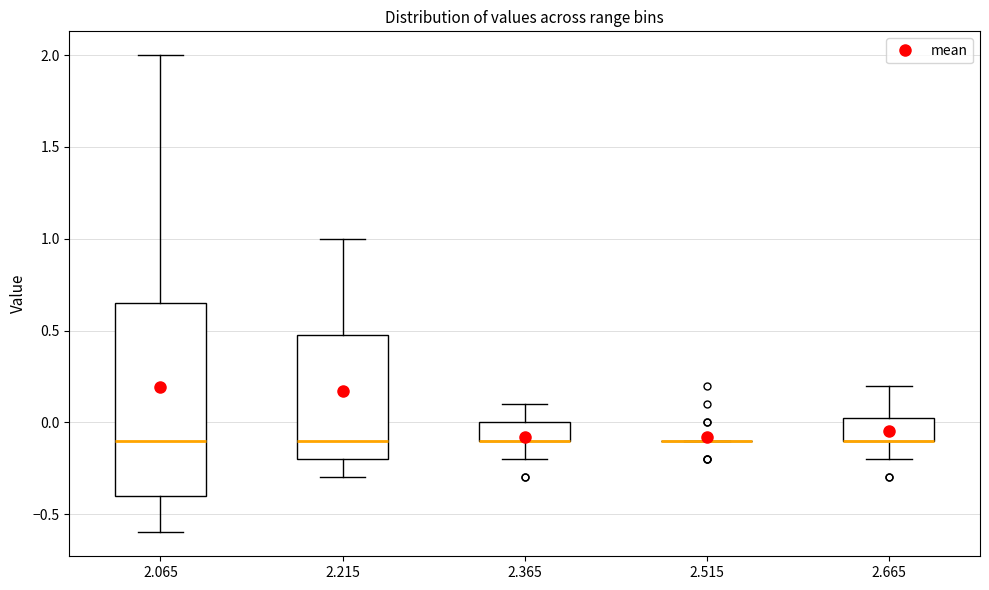

Reading left to right, transcribe this box plot: for each box, give where its median line is, the range the box spans, and where its two whiskers end, as read against the y-axis. The values are not printed on the chart, so give them approximately, as read against the axis.

2.065: median -0.10, box -0.40 to 0.65, whiskers -0.60 to 2.00
2.215: median -0.10, box -0.20 to 0.50, whiskers -0.30 to 1.00
2.365: median -0.10 (drawn on the box's lower edge), box -0.10 to 0.00, whiskers -0.20 to 0.10
2.515: box collapsed to a line at -0.10, whiskers -0.10 to -0.10
2.665: median -0.10 (drawn on the box's lower edge), box -0.10 to 0.05, whiskers -0.20 to 0.20